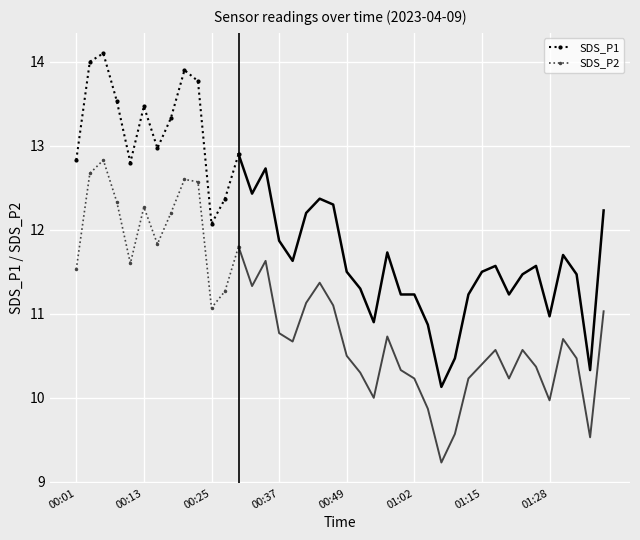

How many data points in SDS_P2 are less than 12?

6